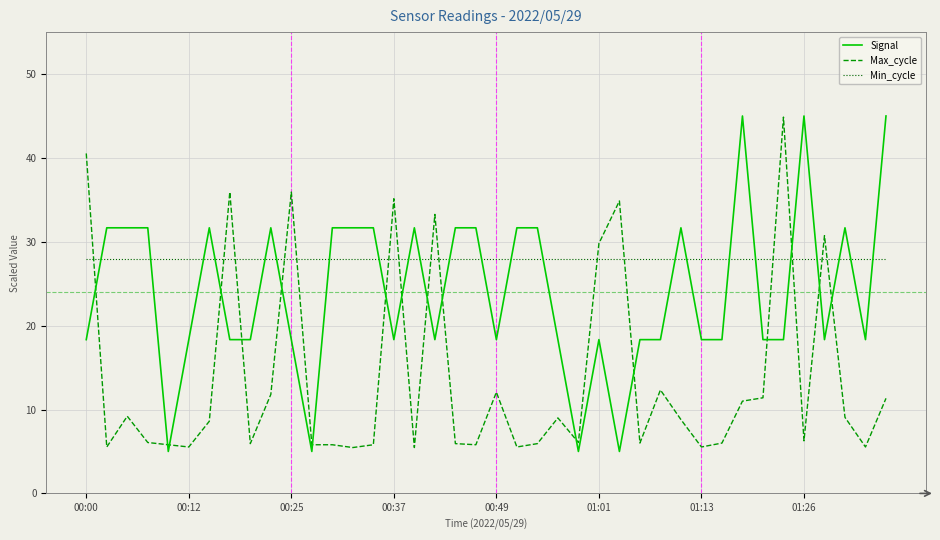

How many times do Max_cycle and Min_cycle cross each other?

15